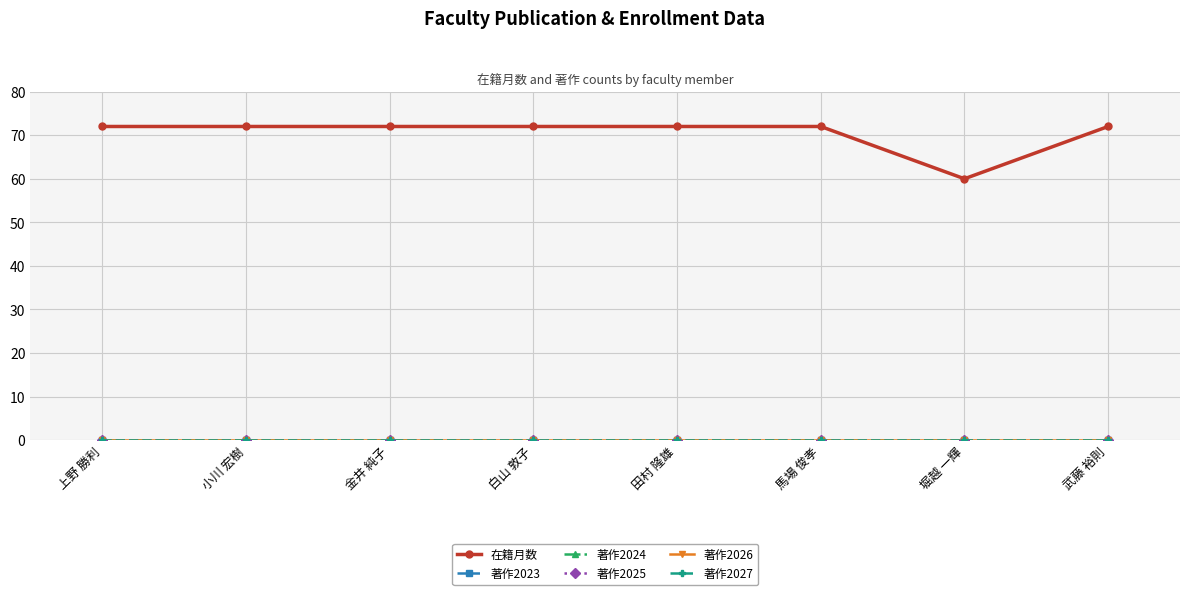

Is this an area chart (filled region under the line)?

No